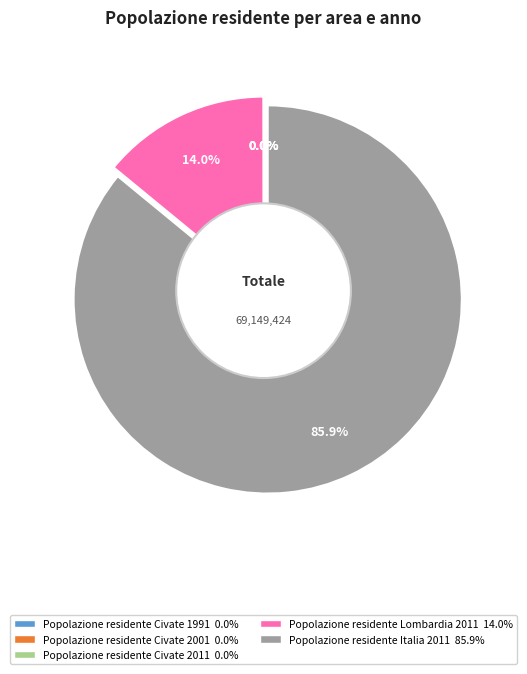

Does Popolazione residente Italia 2011 85.9% represent more than half of the total?

Yes